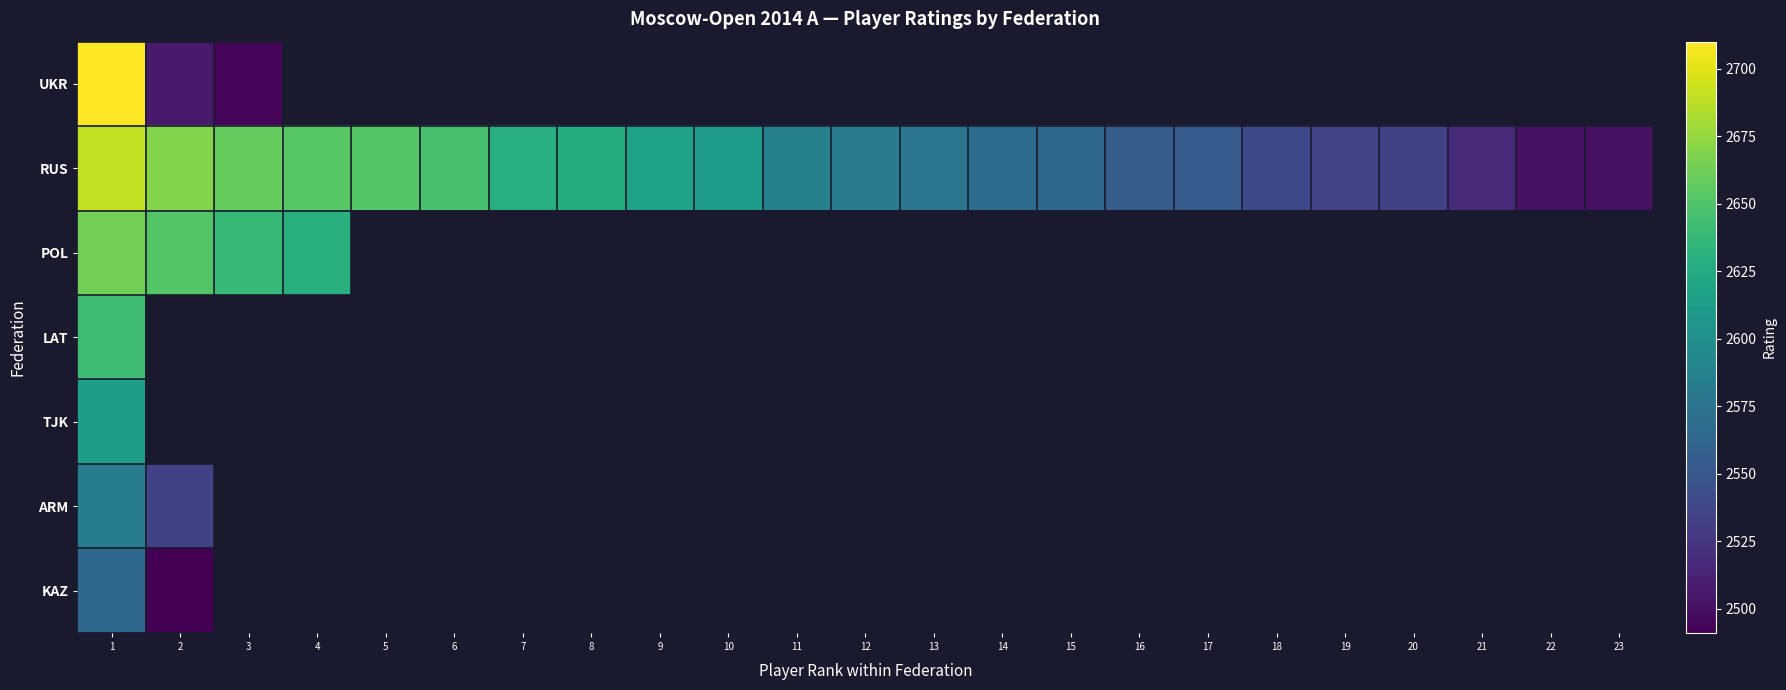

Rank the series by their maximum value, from highest to lowest.

UKR, RUS, POL, LAT, TJK, ARM, KAZ